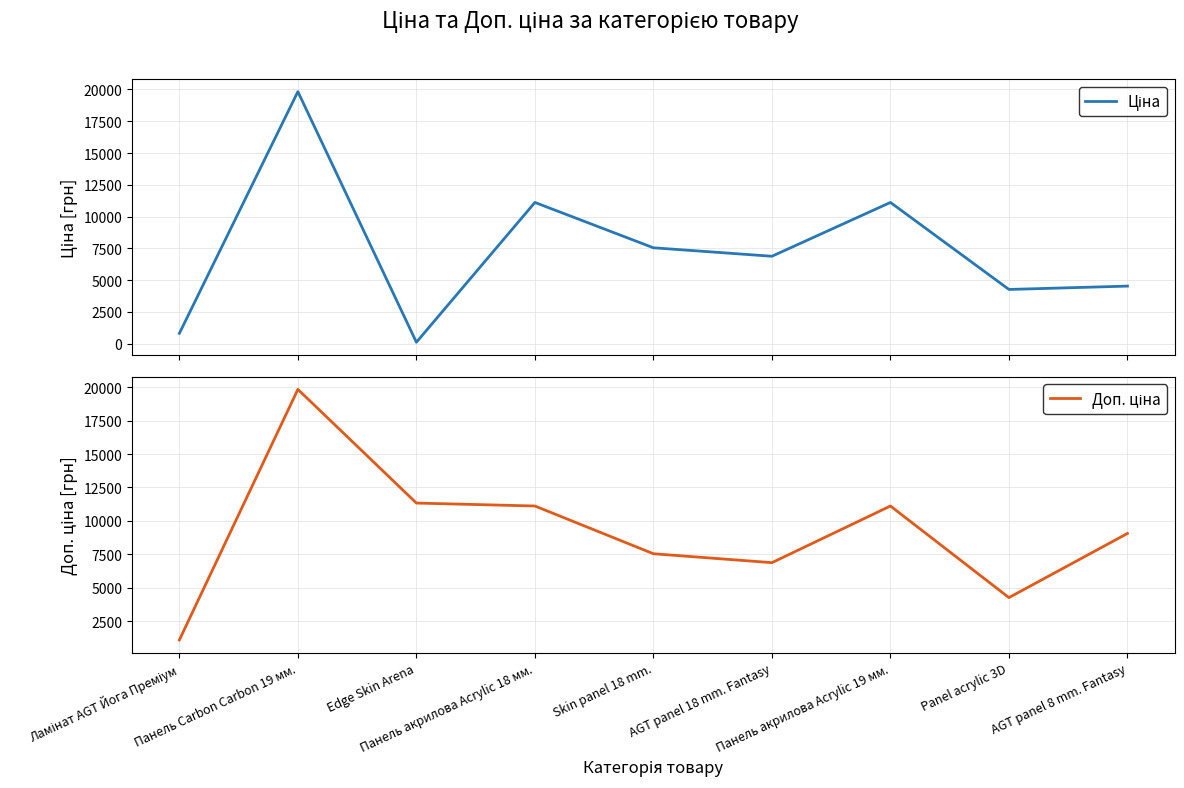

How many lines are shown in the chart?

2